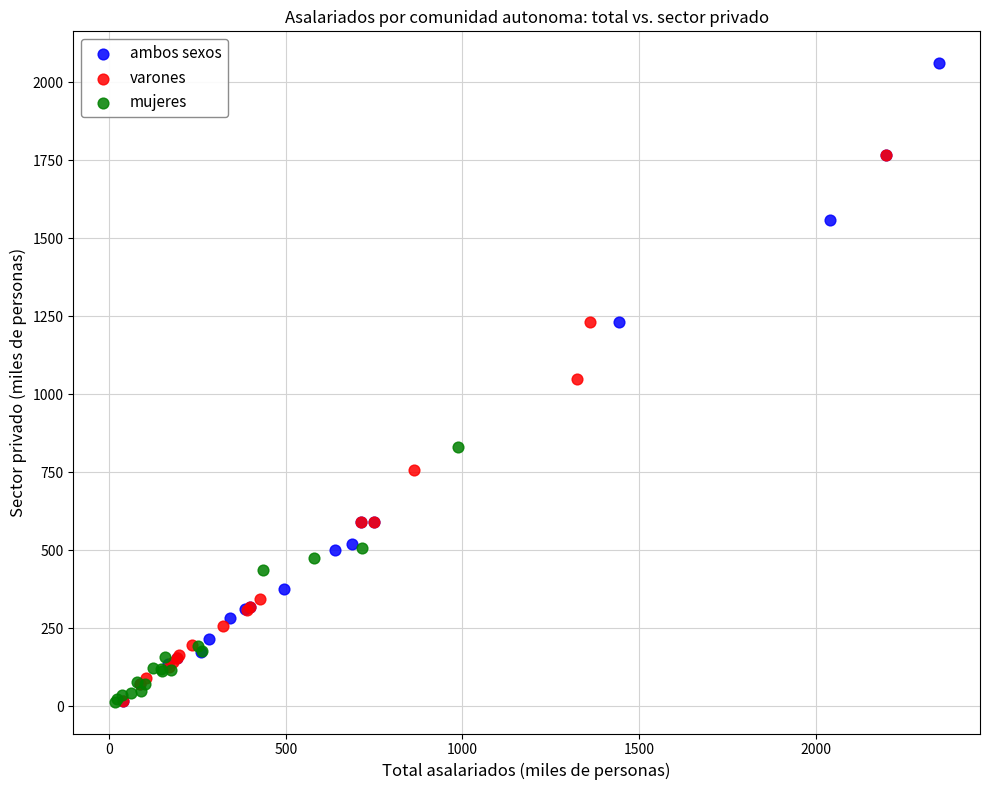

Which series contains the highest Y value?

ambos sexos